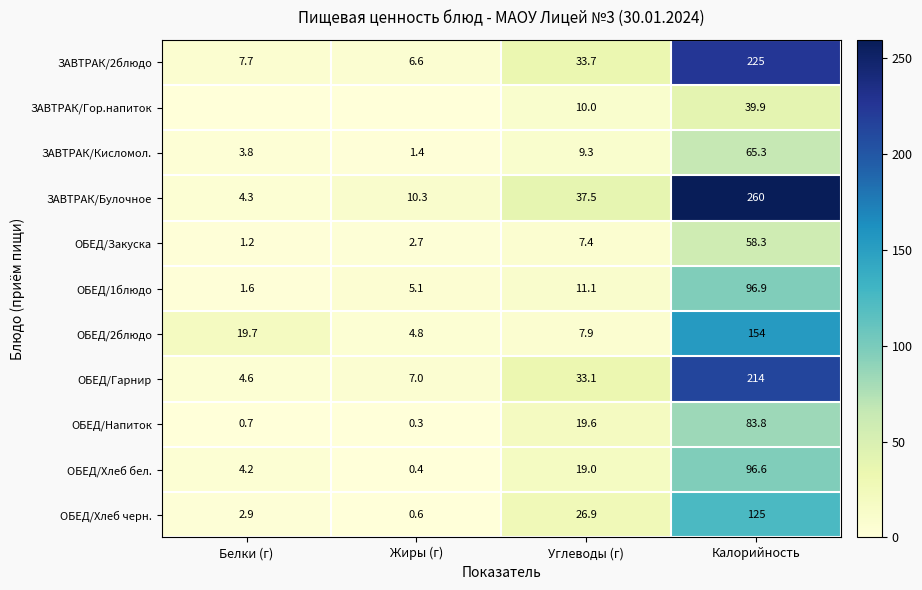

True or false: ОБЕД/1блюдо has a value of 6.9 at Жиры (г).

False